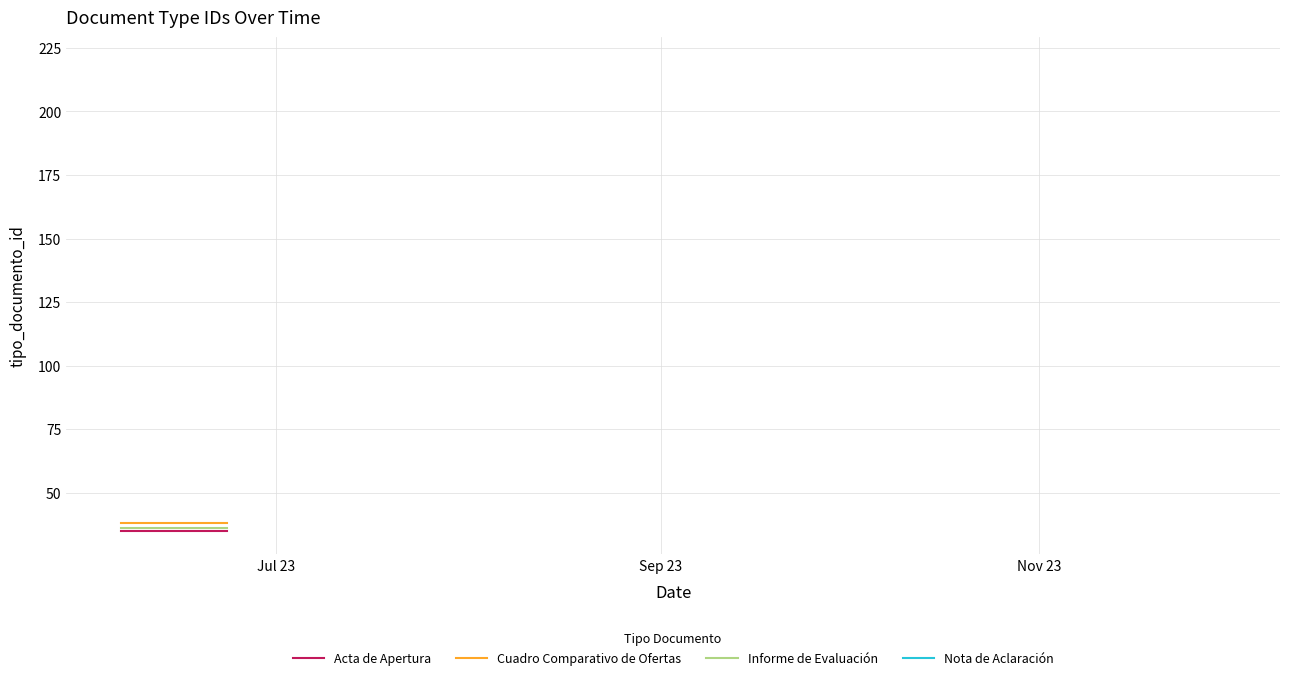

What is the highest value of the Cuadro Comparativo de Ofertas series?

38